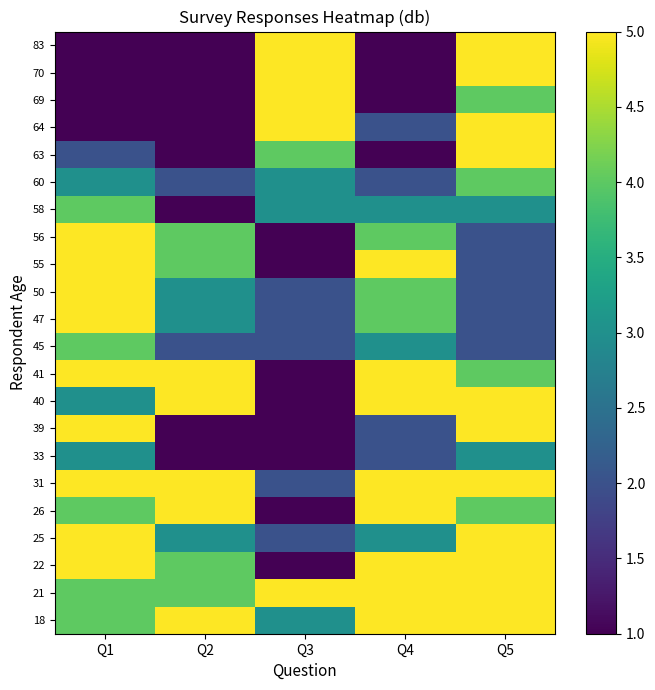

At which category is the sum across all series the highest?

Q5